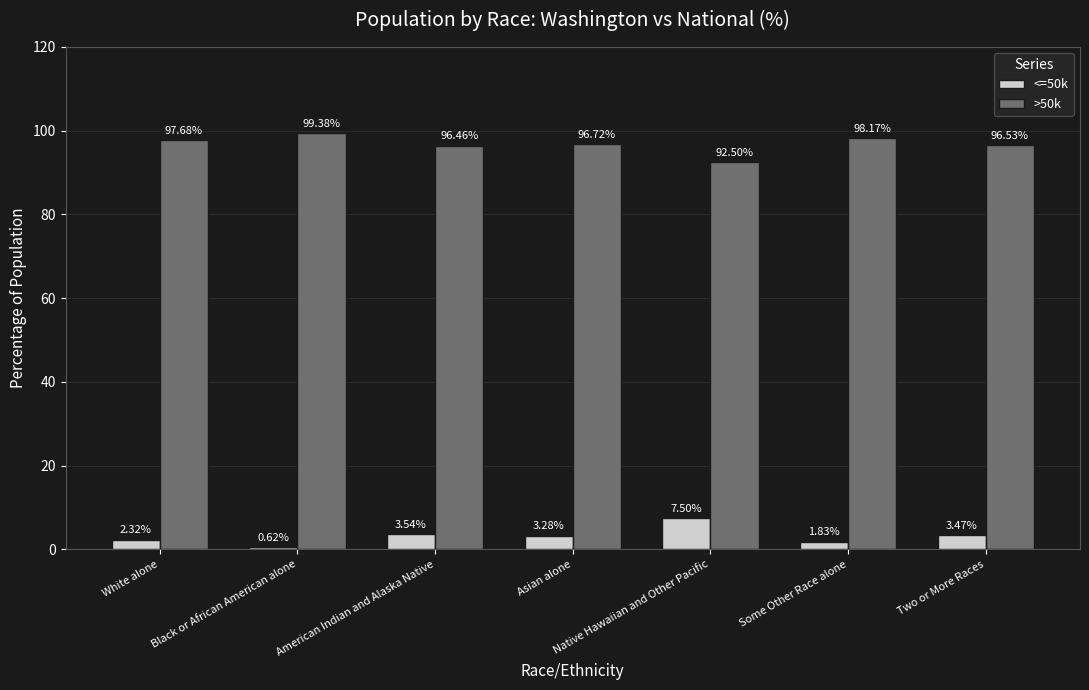

What is the label of the 4th bar from the right?

Asian alone